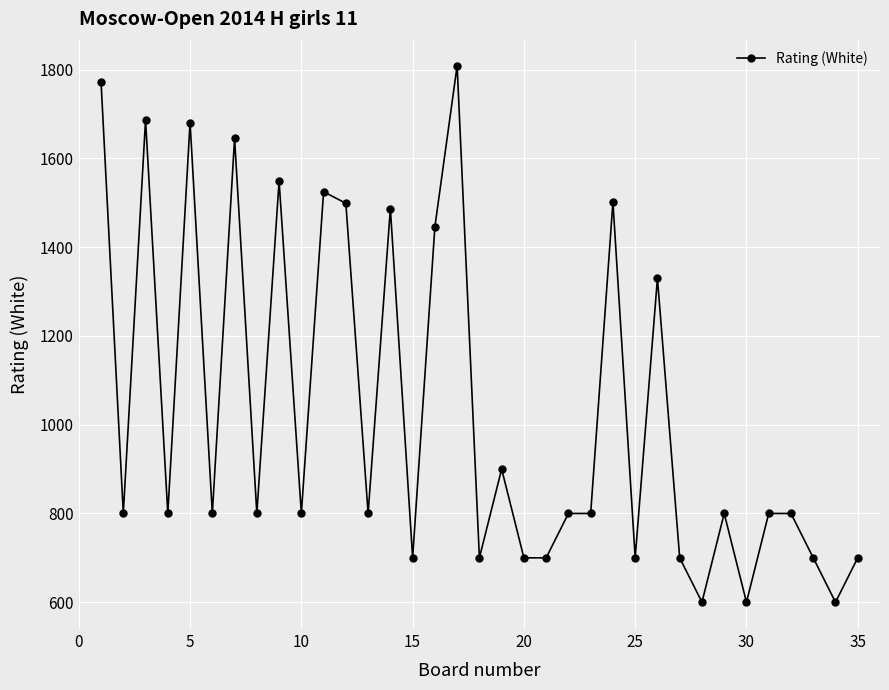

What is the value of the 11th point from the left?

1525